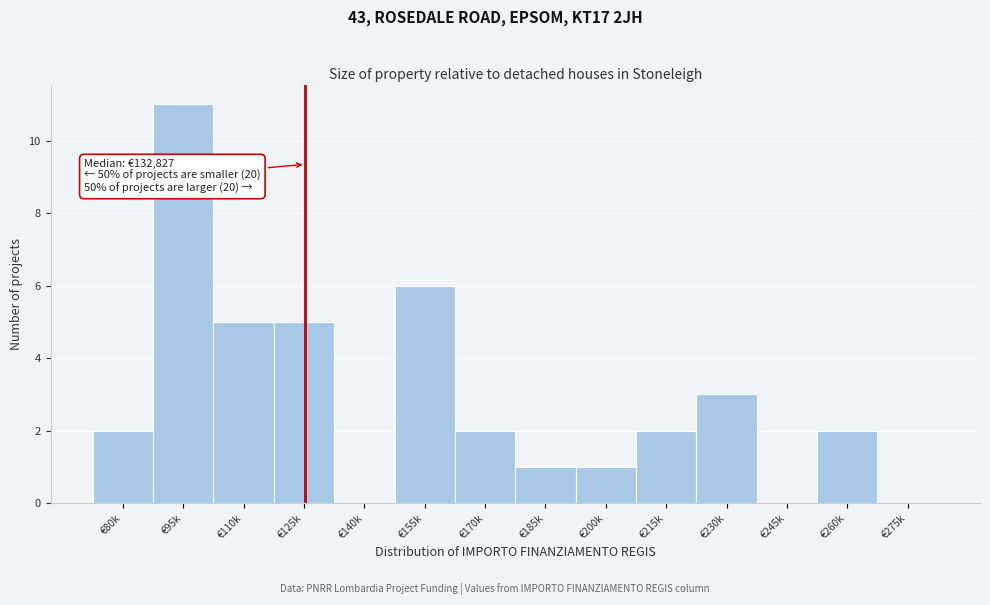

Reading left to right, extract all data points from this chart.

€80k=2	€95k=11	€110k=5	€125k=5	€140k=0	€155k=6	€170k=2	€185k=1	€200k=1	€215k=2	€230k=3	€245k=0	€260k=2	€275k=0